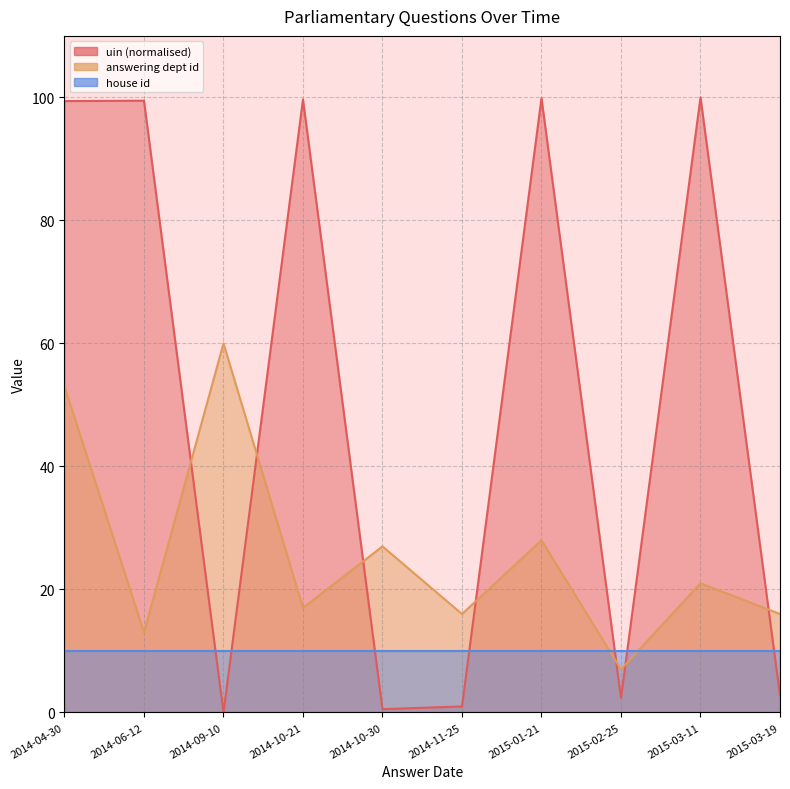

The value of answering dept id at 2015-02-25 is 7.0. True or false?

True